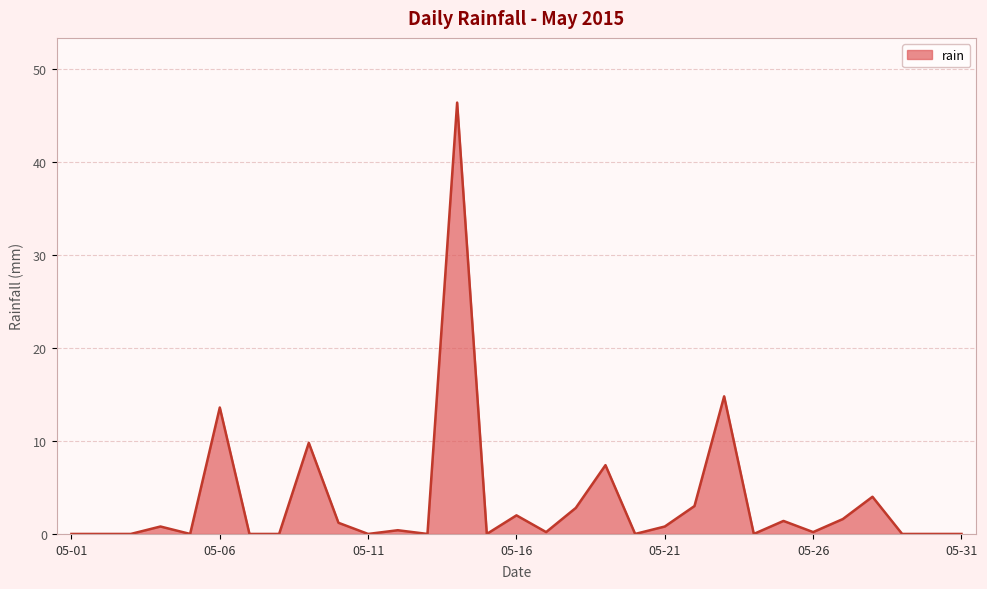

How many categories are shown in the chart?

31